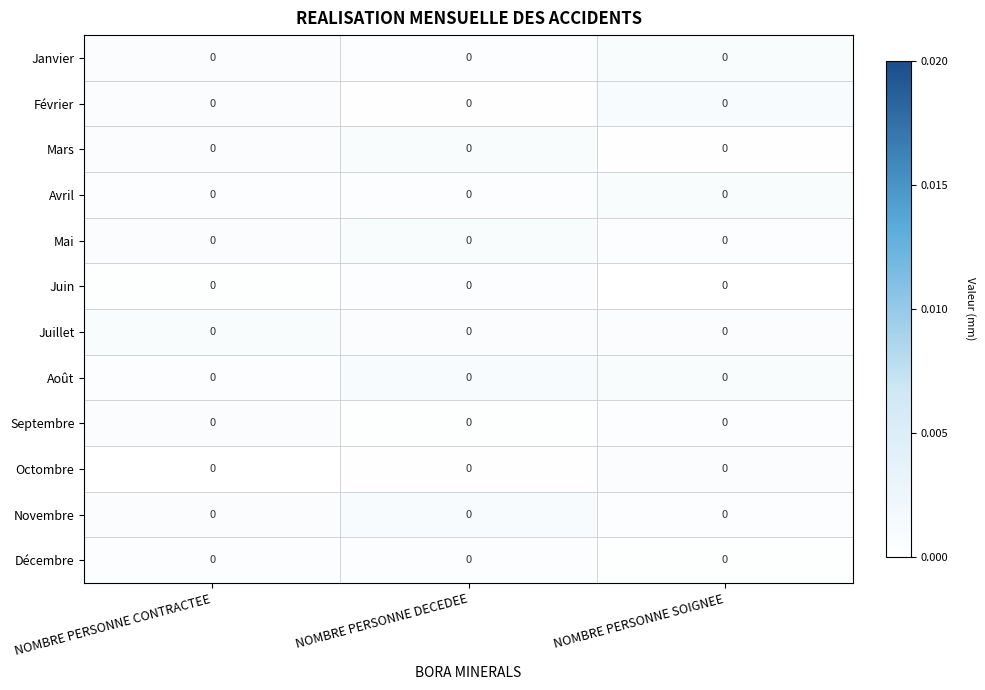

Reading left to right, transcribe all the data shown in this chart.

Janvier: NOMBRE PERSONNE CONTRACTEE=0.0	NOMBRE PERSONNE DECEDEE=0.0	NOMBRE PERSONNE SOIGNEE=0.0
Février: NOMBRE PERSONNE CONTRACTEE=0.0	NOMBRE PERSONNE DECEDEE=0.0	NOMBRE PERSONNE SOIGNEE=0.0
Mars: NOMBRE PERSONNE CONTRACTEE=0.0	NOMBRE PERSONNE DECEDEE=0.0	NOMBRE PERSONNE SOIGNEE=0.0
Avril: NOMBRE PERSONNE CONTRACTEE=0.0	NOMBRE PERSONNE DECEDEE=0.0	NOMBRE PERSONNE SOIGNEE=0.0
Mai: NOMBRE PERSONNE CONTRACTEE=0.0	NOMBRE PERSONNE DECEDEE=0.0	NOMBRE PERSONNE SOIGNEE=0.0
Juin: NOMBRE PERSONNE CONTRACTEE=0.0	NOMBRE PERSONNE DECEDEE=0.0	NOMBRE PERSONNE SOIGNEE=0.0
Juillet: NOMBRE PERSONNE CONTRACTEE=0.0	NOMBRE PERSONNE DECEDEE=0.0	NOMBRE PERSONNE SOIGNEE=0.0
Août: NOMBRE PERSONNE CONTRACTEE=0.0	NOMBRE PERSONNE DECEDEE=0.0	NOMBRE PERSONNE SOIGNEE=0.0
Septembre: NOMBRE PERSONNE CONTRACTEE=0.0	NOMBRE PERSONNE DECEDEE=0.0	NOMBRE PERSONNE SOIGNEE=0.0
Octombre: NOMBRE PERSONNE CONTRACTEE=0.0	NOMBRE PERSONNE DECEDEE=0.0	NOMBRE PERSONNE SOIGNEE=0.0
Novembre: NOMBRE PERSONNE CONTRACTEE=0.0	NOMBRE PERSONNE DECEDEE=0.0	NOMBRE PERSONNE SOIGNEE=0.0
Décembre: NOMBRE PERSONNE CONTRACTEE=0.0	NOMBRE PERSONNE DECEDEE=0.0	NOMBRE PERSONNE SOIGNEE=0.0